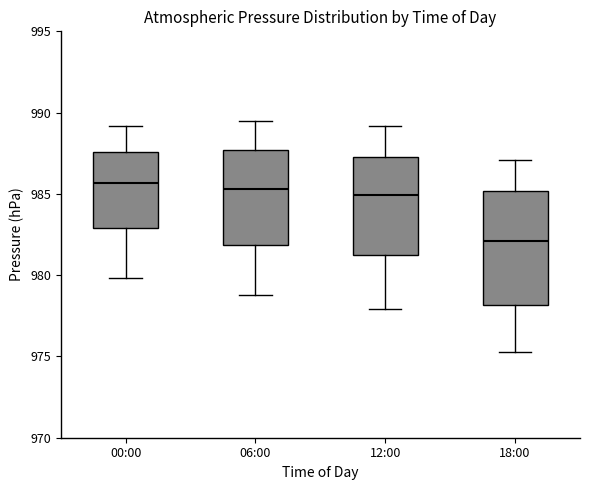

Which box is the tallest, from its lower edge to its upper edge?

18:00